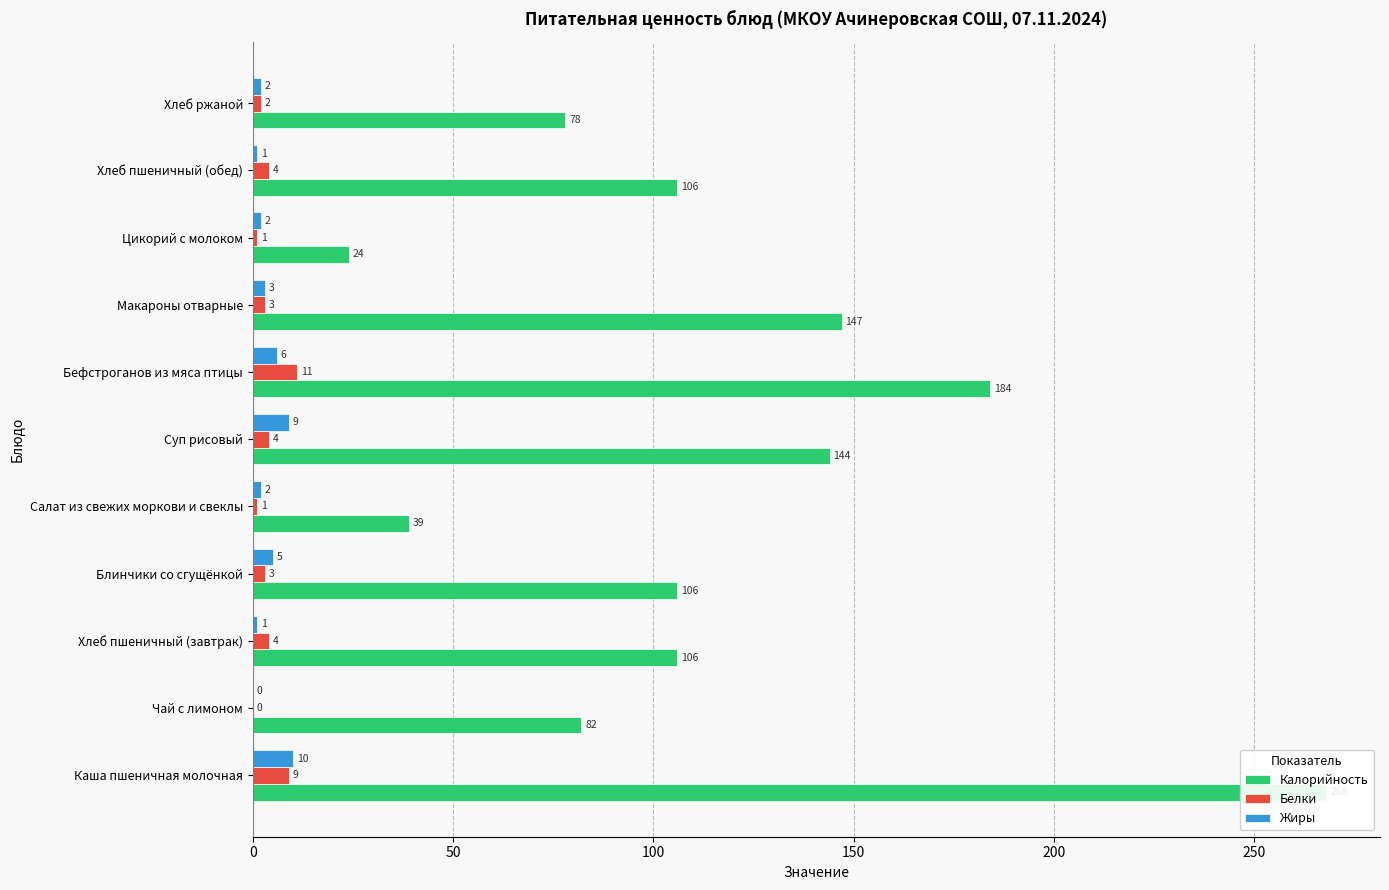

What position from the right is Макароны отварные?

4